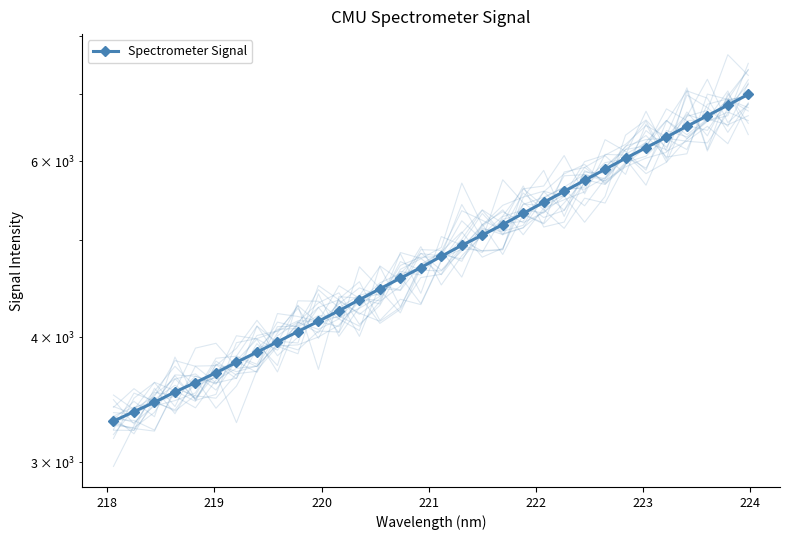

Is it true that the value at 13 is 6082.0?

False